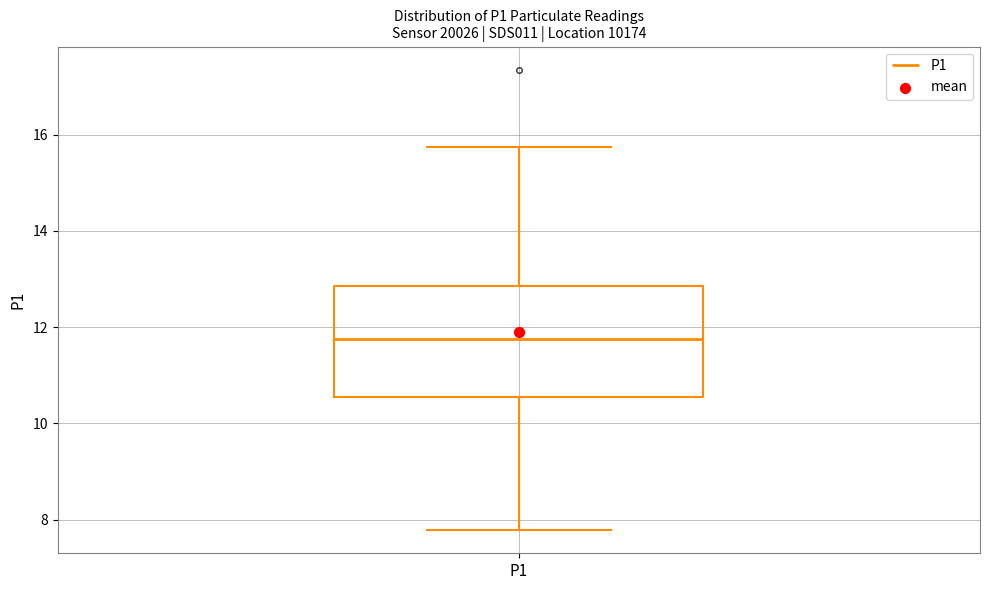

Read this box plot against the y-axis: the position of the median line, the range covered by the box, and the ends of both whiskers. The values are not printed on the chart, so give them approximately, as read against the axis.

median 11.8, box 10.6 to 12.8, whiskers 7.8 to 15.8